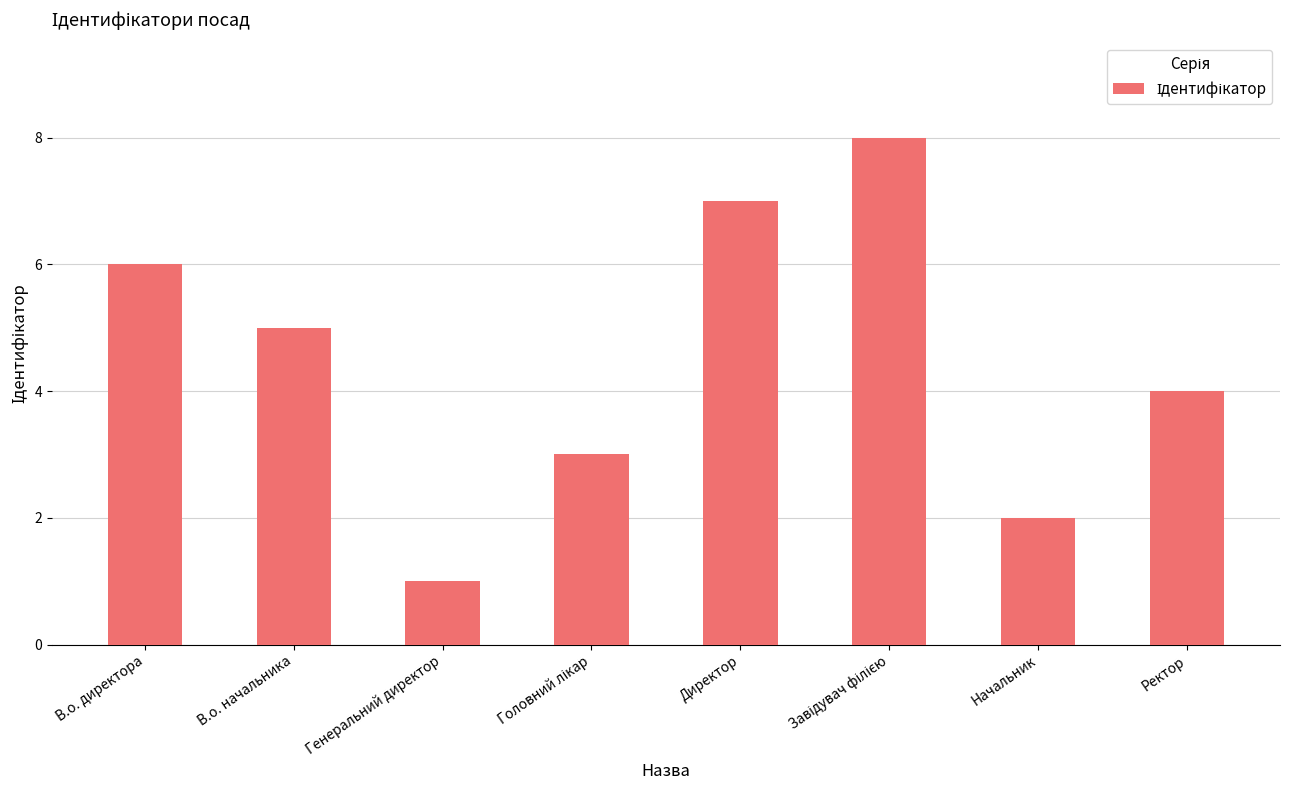

Reading left to right, extract all data points from this chart.

6	5	1	3	7	8	2	4